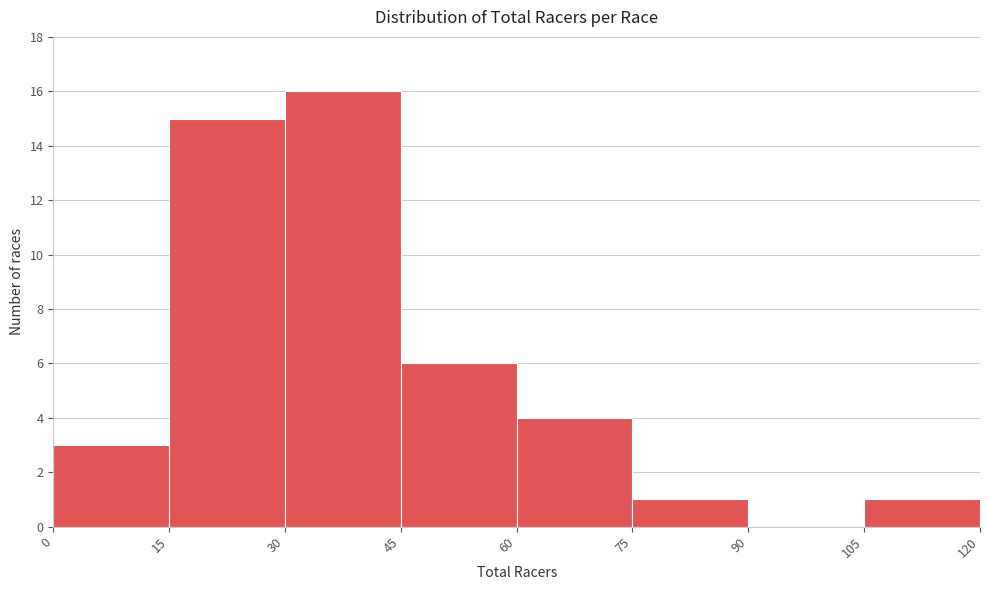

Reading left to right, list every bar in this chart as the range it spans on the x-axis followed by its height. The values are not printed on the chart, so give them approximately, as read against the axis.

0 to 15: 3
15 to 30: 15
30 to 45: 16
45 to 60: 6
60 to 75: 4
75 to 90: 1
90 to 105: 0
105 to 120: 1